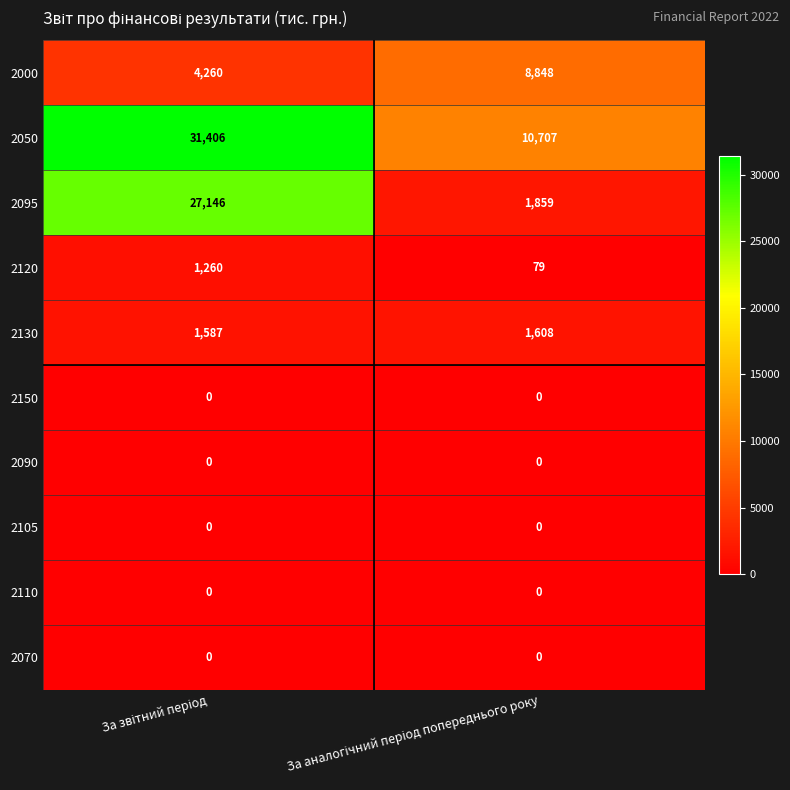

What is the maximum value shown in the chart?

31406